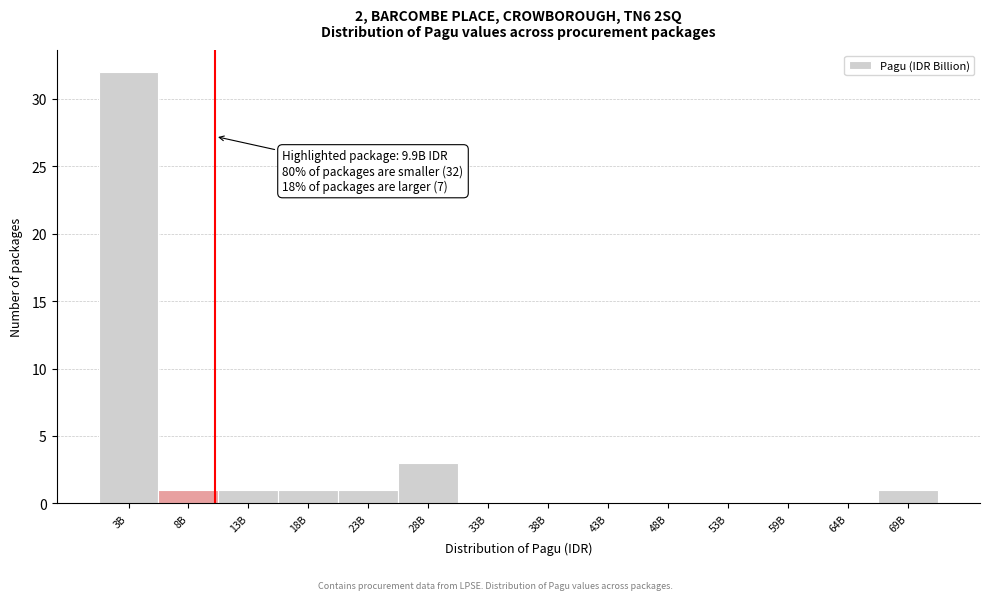

Reading left to right, extract all data points from this chart.

3B=32	8B=1	13B=1	18B=1	23B=1	28B=3	33B=0	38B=0	43B=0	48B=0	53B=0	59B=0	64B=0	69B=1